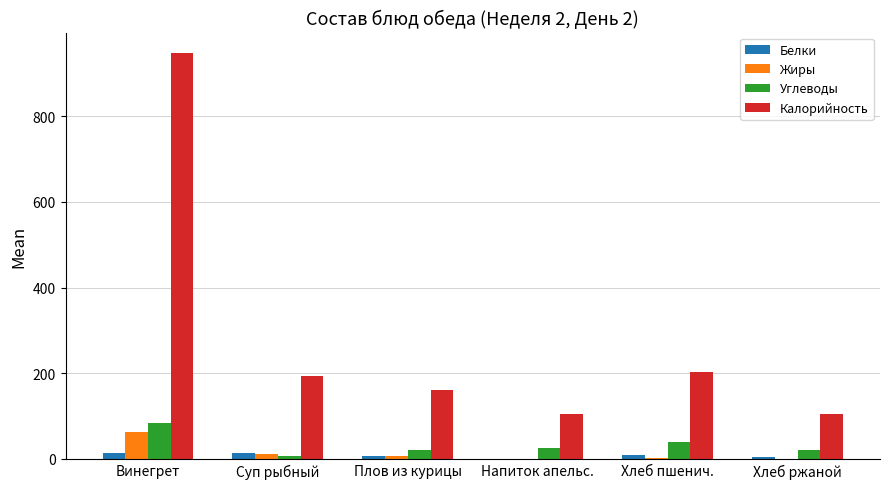

Does the chart contain stacked bars?

No